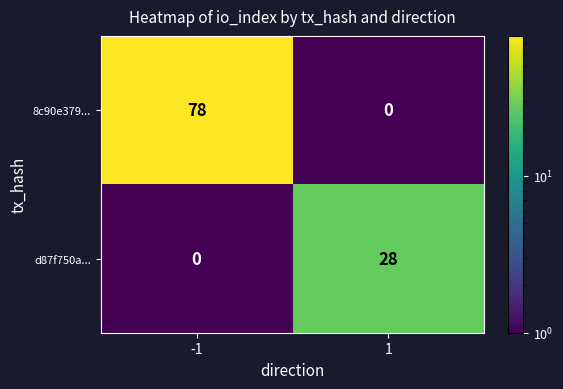

The 8c90e379... series shows 29 at 1. True or false?

False